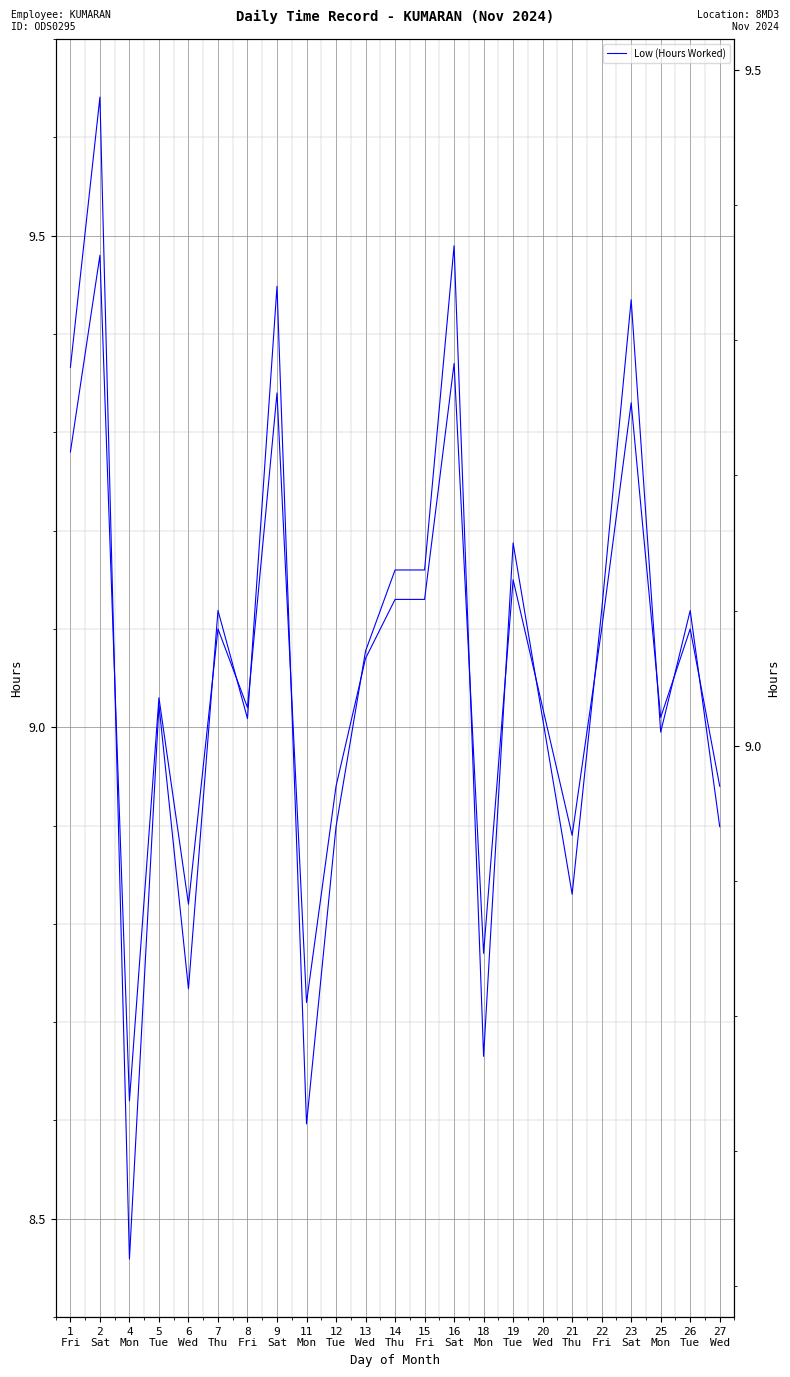

What is the value of the 11th point from the left?

9.1